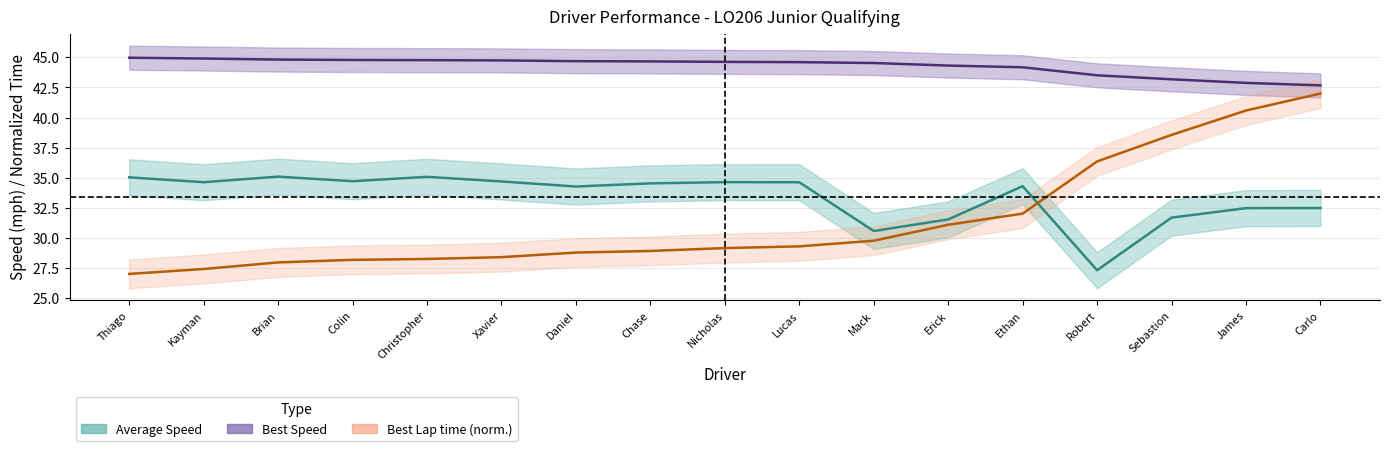

At which category does Average Speed reach its first local valley?

Kayman